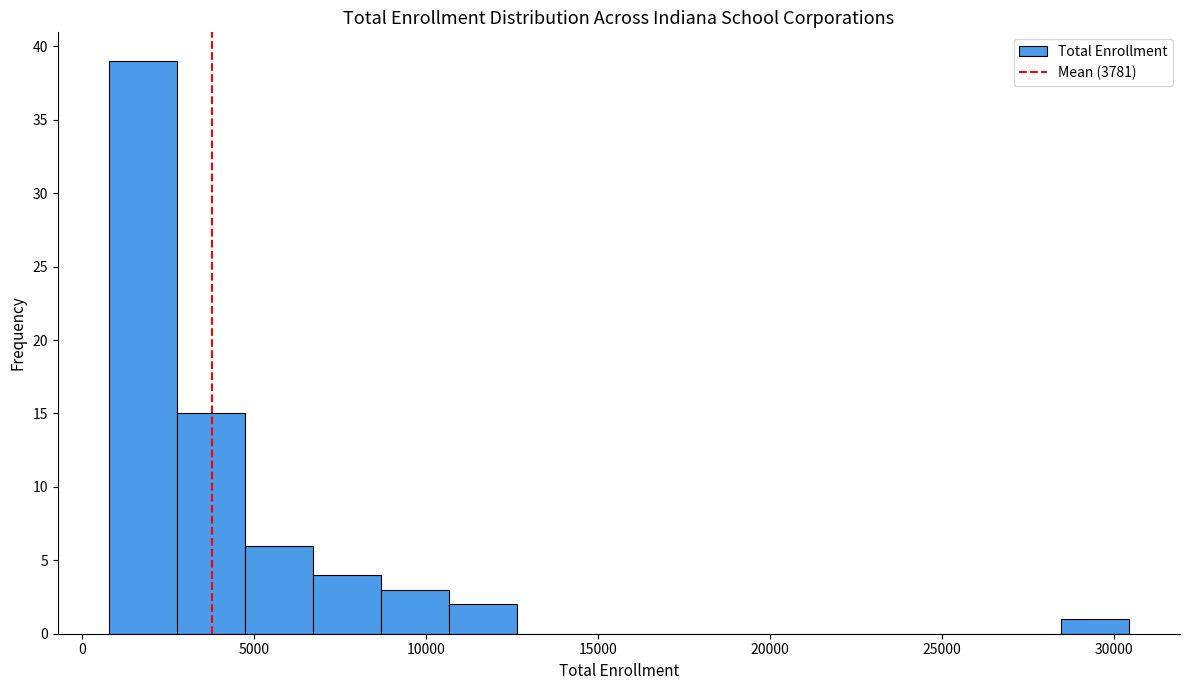

Read against the x-axis, roughly where is the centre of the tallest bar?

2000